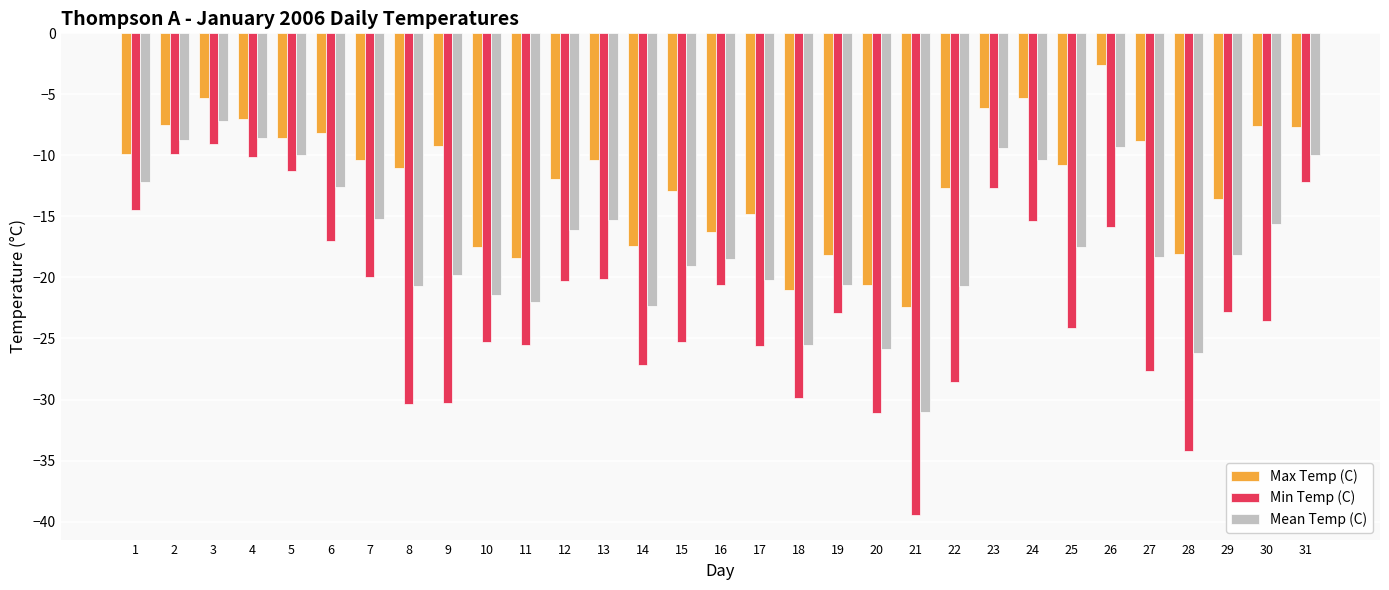

List the series in order of their peak value, lowest first.

Min Temp (C), Mean Temp (C), Max Temp (C)